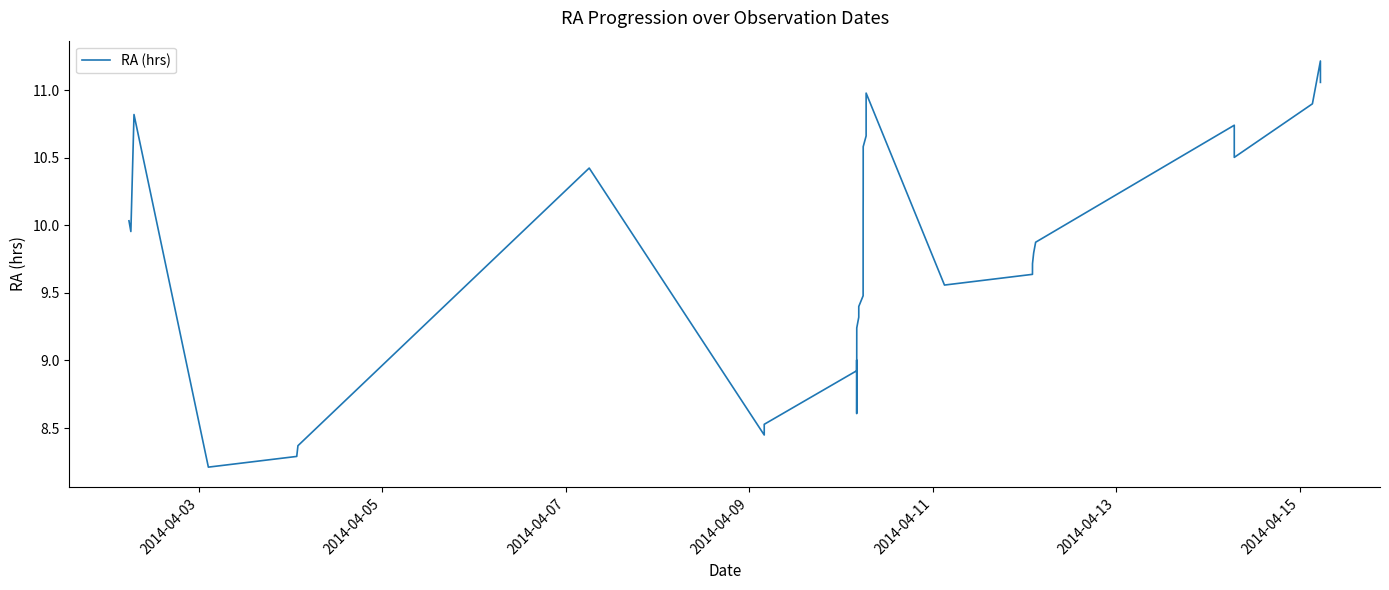

What is the difference between the maximum and minimum values?

3.0